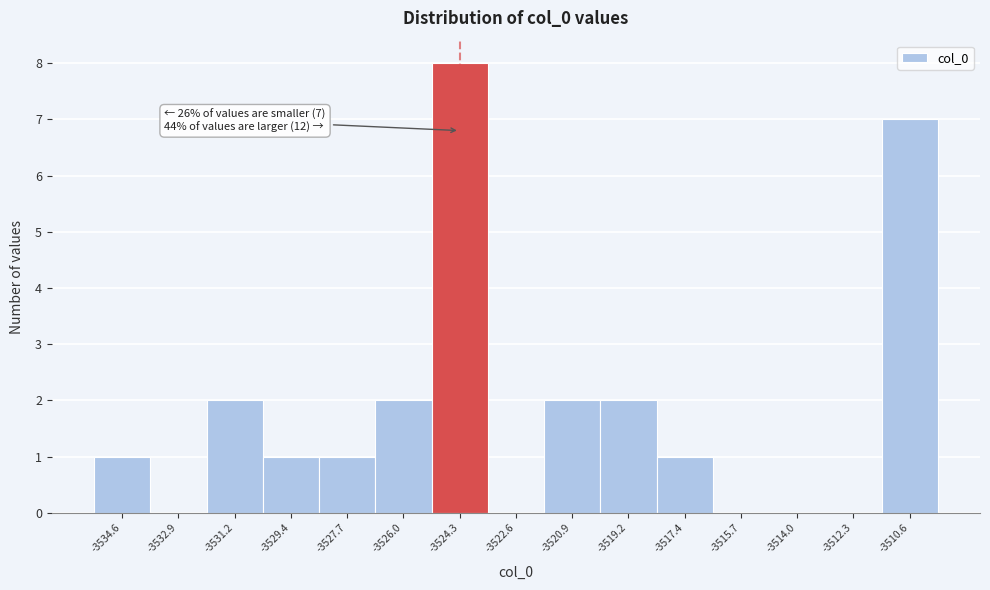

Over which range of the x-axis is the bar tallest?

-3525.2 to -3523.4